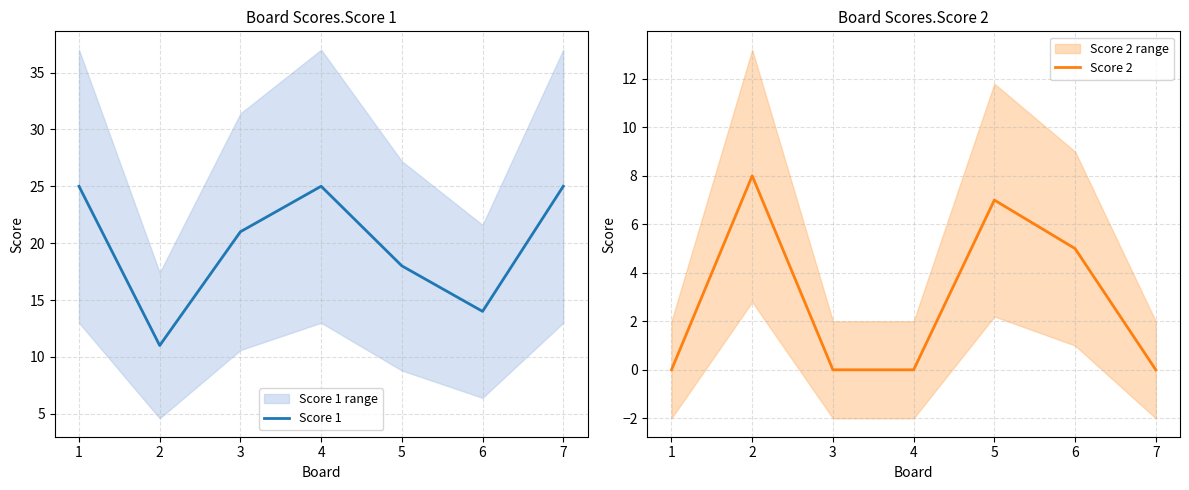

Is it true that Score 2 equals 8 at 6?

False